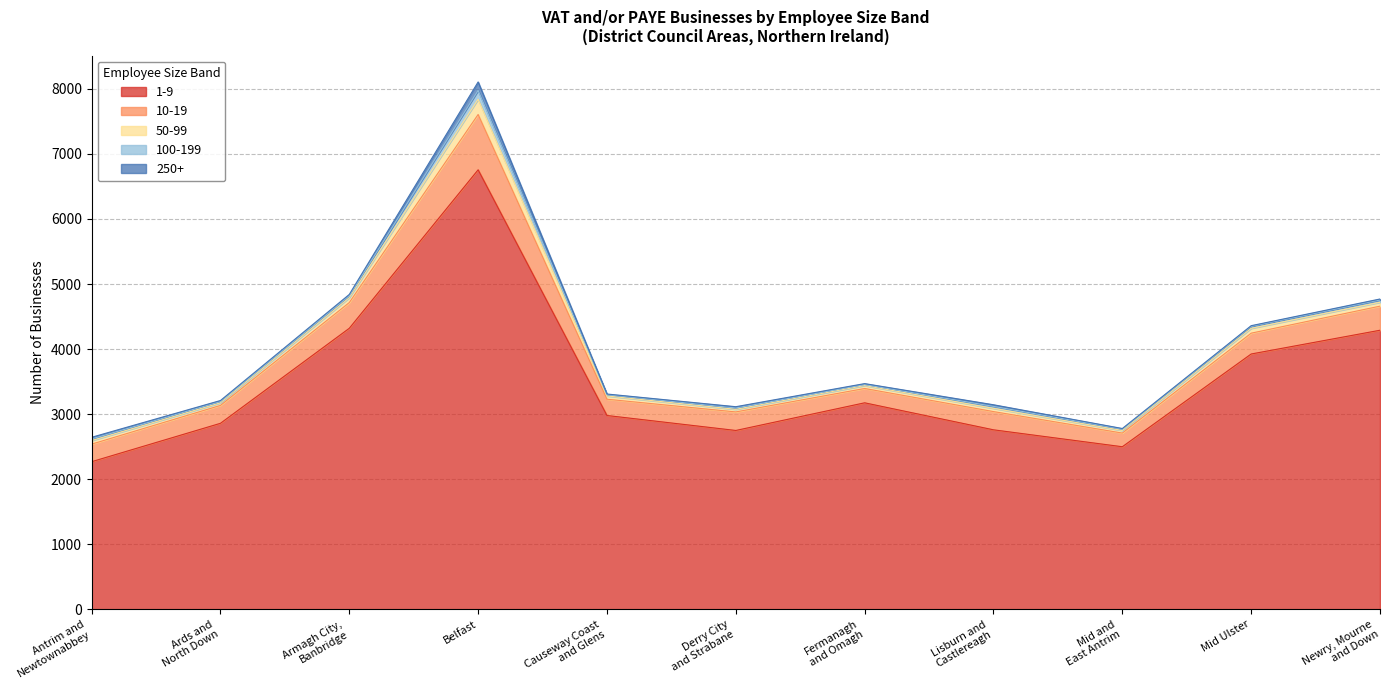

Is the value of 50-99 at Derry City
and Strabane greater than the value of 1-9 at Antrim and
Newtownabbey?

No